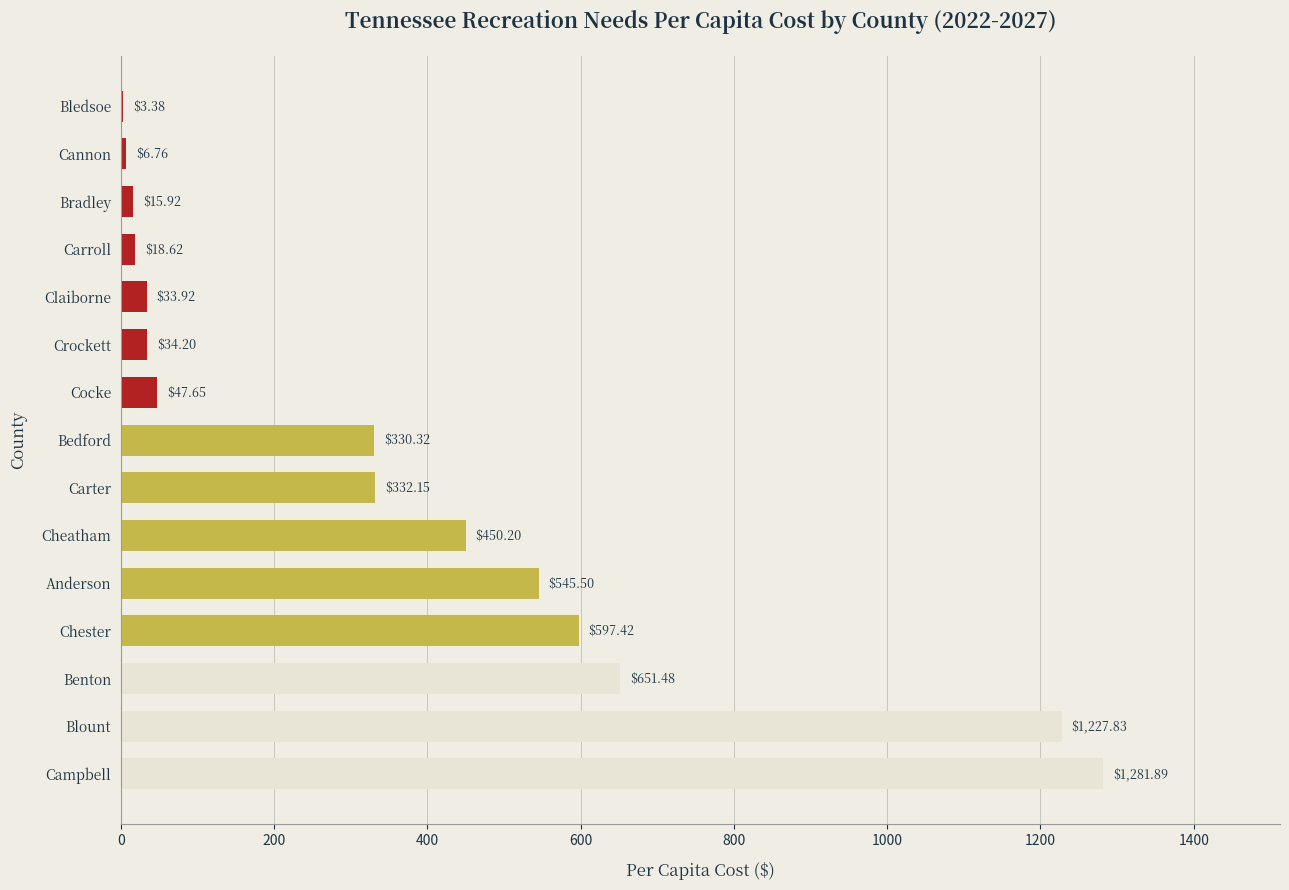

Which category has the highest value across all series?

Campbell